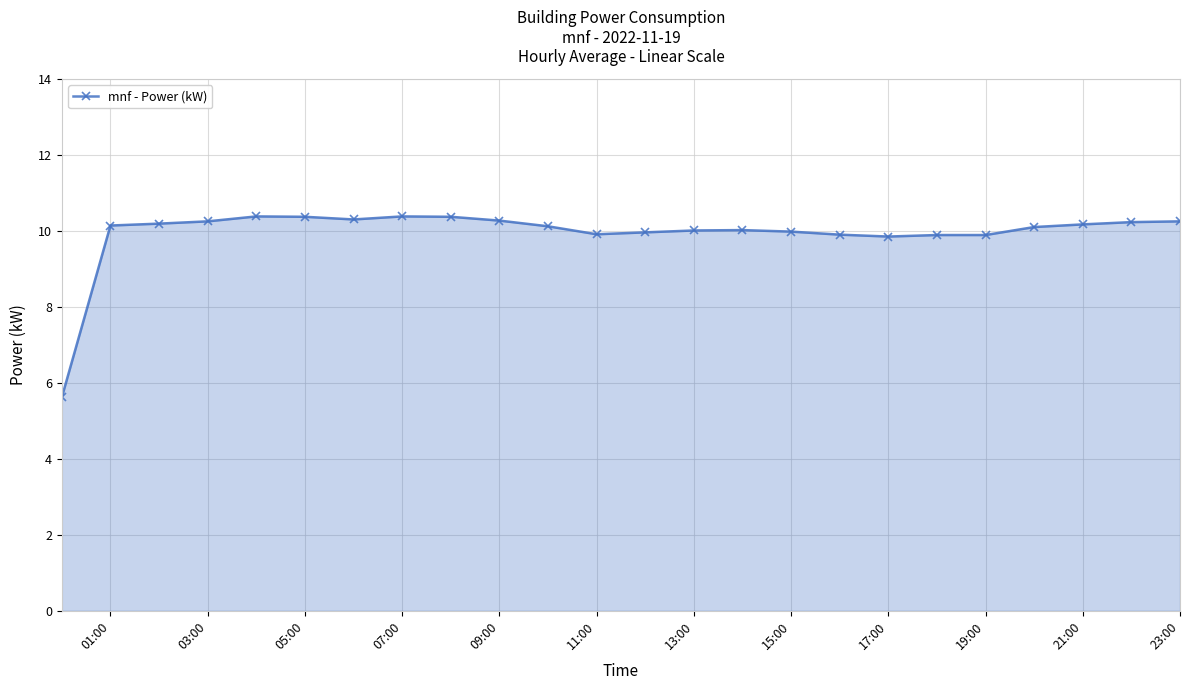

What is the maximum value shown in the chart?

10.4